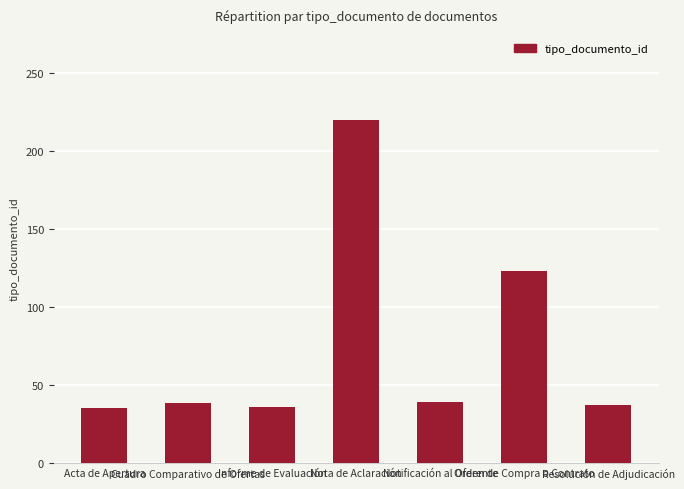

What is the sum of all values?

528